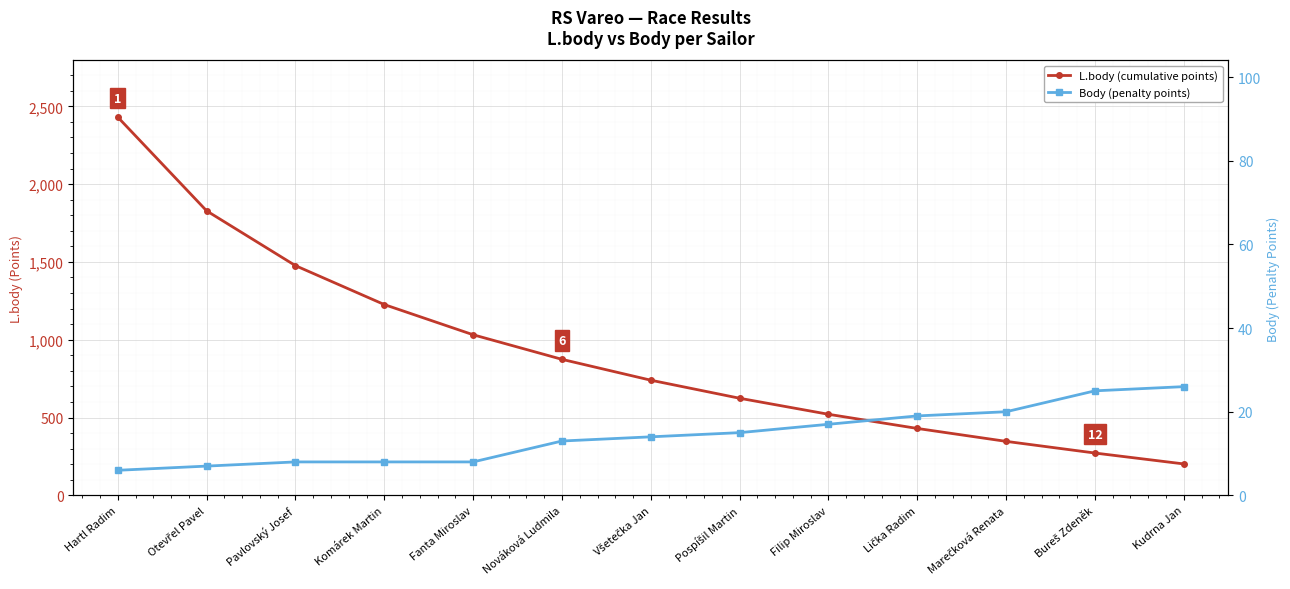

Is it true that Body (penalty points) equals 17 at Filip Miroslav?

True